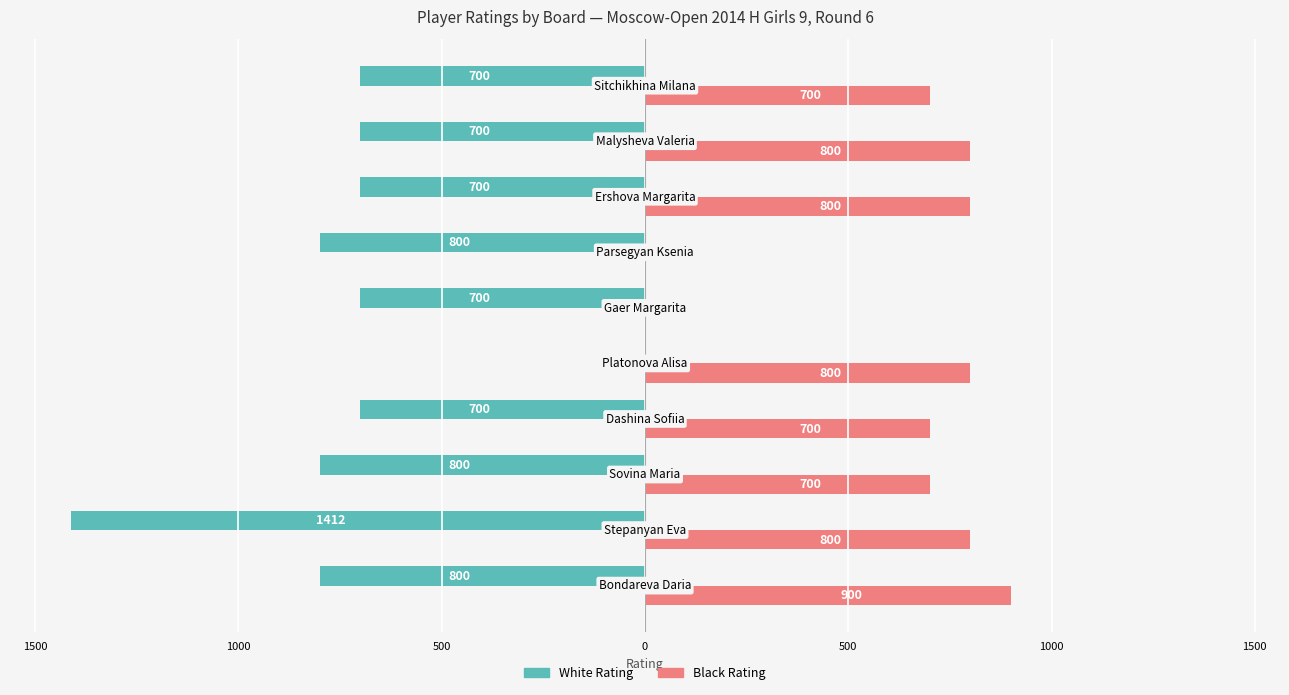

Which series has the widest spread of values?

White Rating